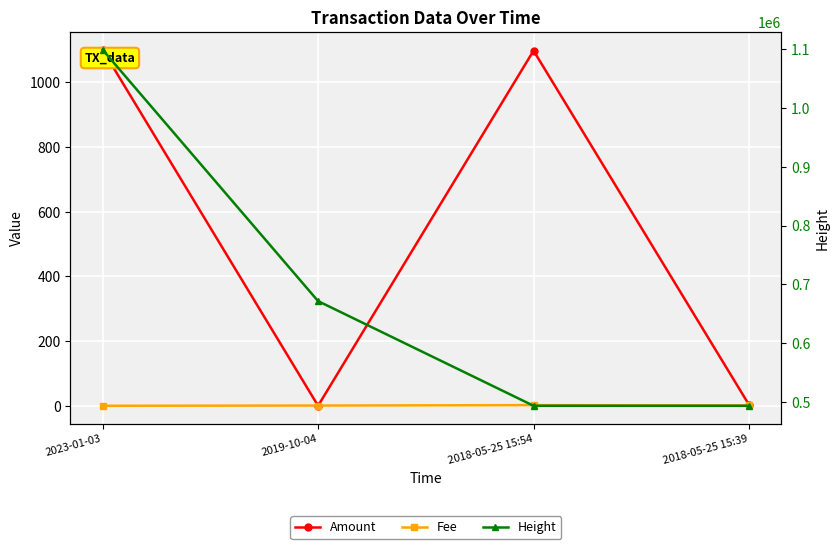

Reading right to left, transcribe all the data shown in this chart.

Amount: 3.0	1098.0	0.0	1101.0
Fee: 1.0	2.0	0.7	0.0
Height: 494205.0	494209.0	671802.0	1098328.0